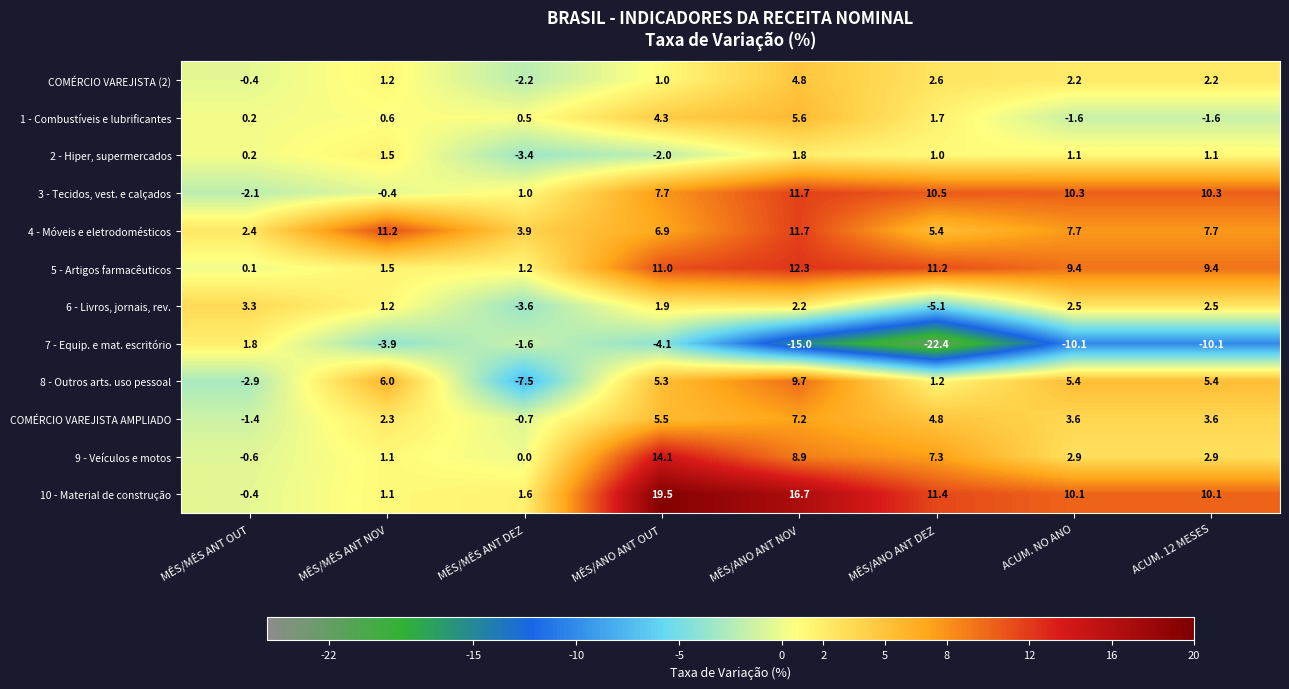

How many distinct data groups are displayed?

12